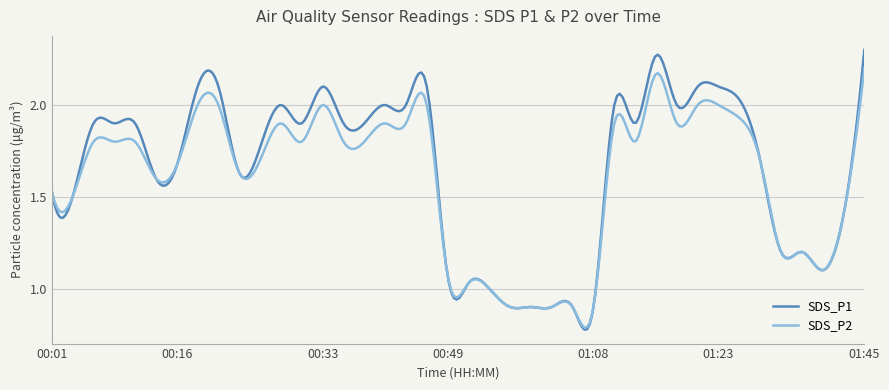

Which series has the largest range (max minus min)?

SDS_P1